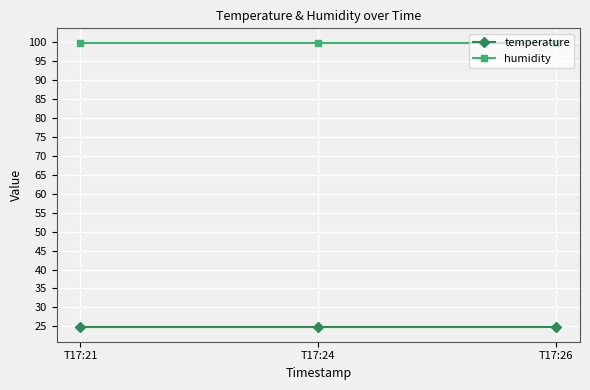

What is the minimum value for temperature?

24.7